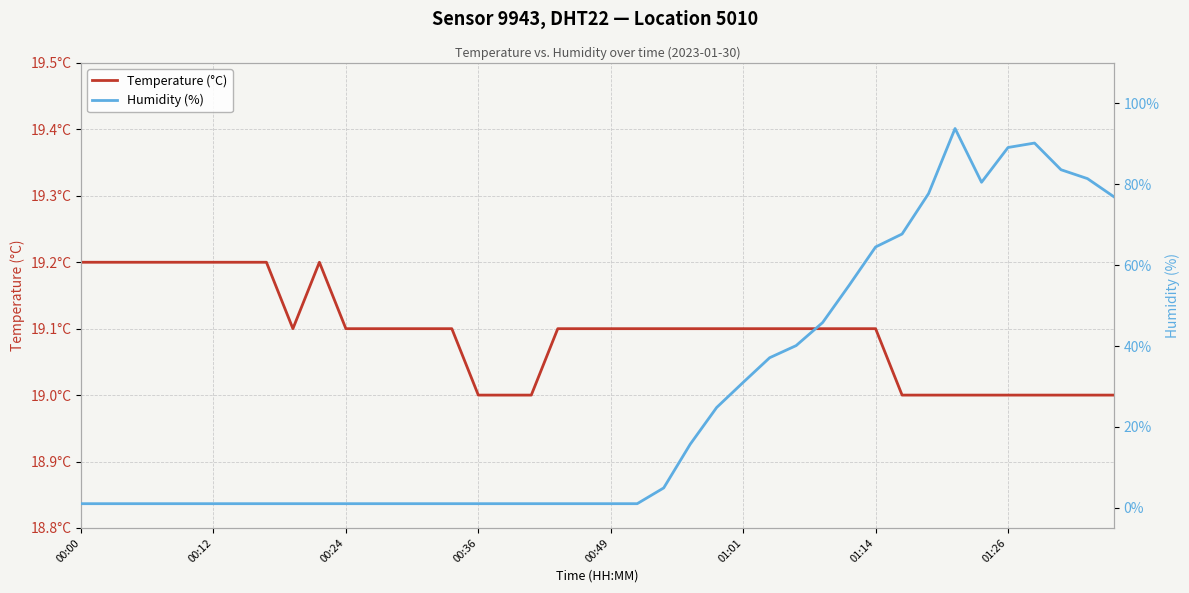

Reading right to left, what are all the values shown in this chart?

Temperature (°C): 19.0	19.0	19.0	19.0	19.0	19.0	19.0	19.0	19.0	19.1	19.1	19.1	19.1	19.1	19.1	19.1	19.1	19.1	19.1	19.1	19.1	19.1	19.0	19.0	19.0	19.1	19.1	19.1	19.1	19.1	19.2	19.1	19.2	19.2	19.2	19.2	19.2	19.2	19.2	19.2
Humidity (%): 76.9	81.4	83.6	90.2	89.1	80.5	93.8	77.7	67.7	64.5	55.0	45.8	40.1	37.1	31.0	24.8	15.7	4.9	1.0	1.0	1.0	1.0	1.0	1.0	1.0	1.0	1.0	1.0	1.0	1.0	1.0	1.0	1.0	1.0	1.0	1.0	1.0	1.0	1.0	1.0